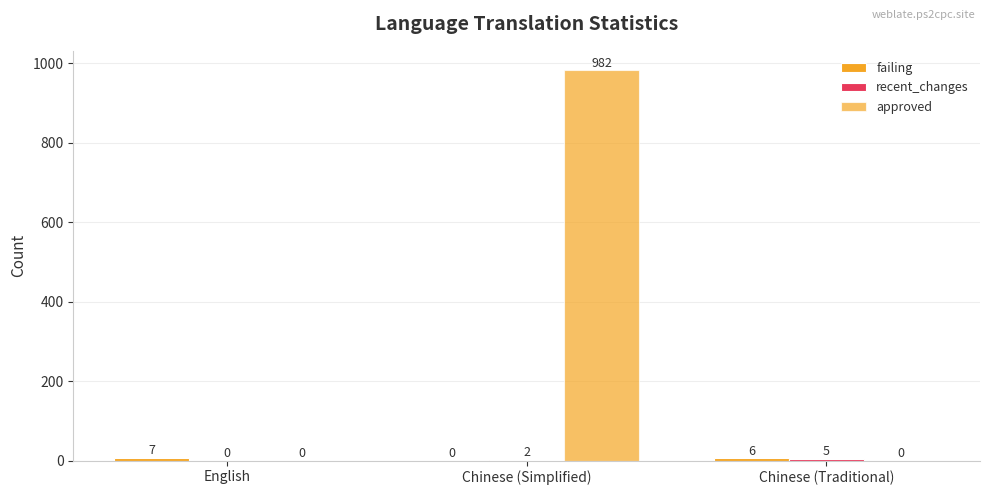

Reading left to right, list all the values displayed in this chart.

failing: 7	0	6
recent_changes: 0	2	5
approved: 0	982	0